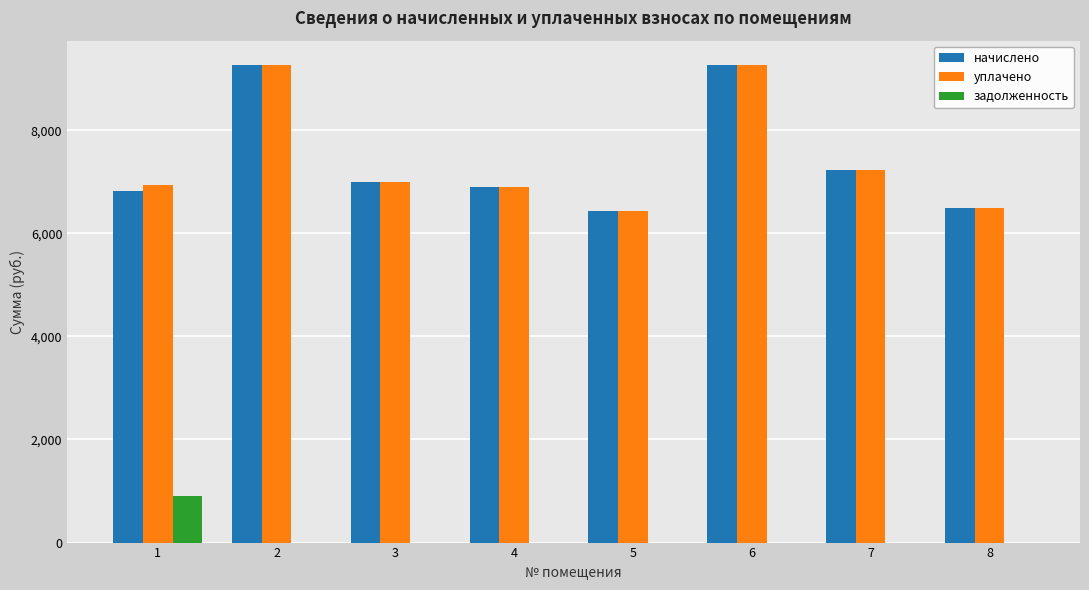

Between 1 and 6, which series saw the biggest shift?

начислено